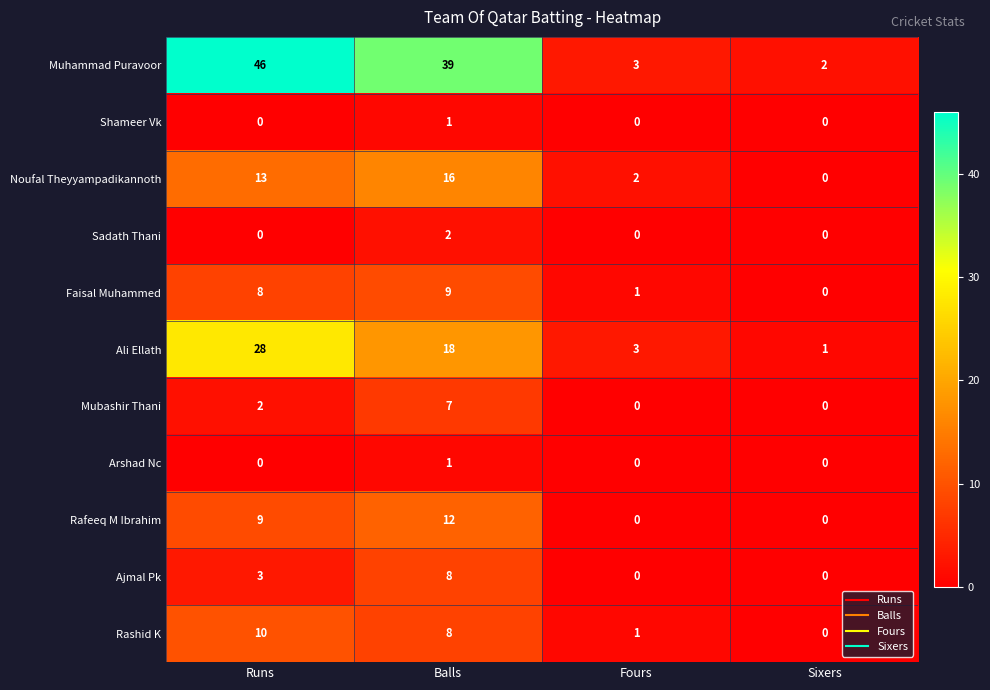

What is the difference between the highest and lowest values at Balls?

38